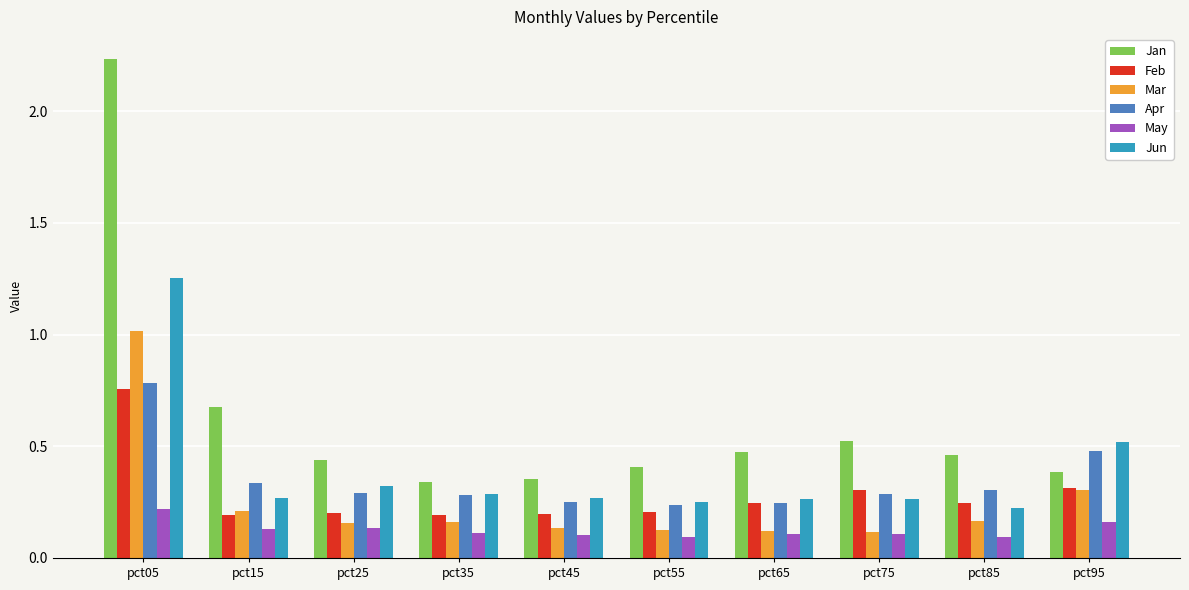

Rank the series by their maximum value, from lowest to highest.

May, Feb, Apr, Mar, Jun, Jan